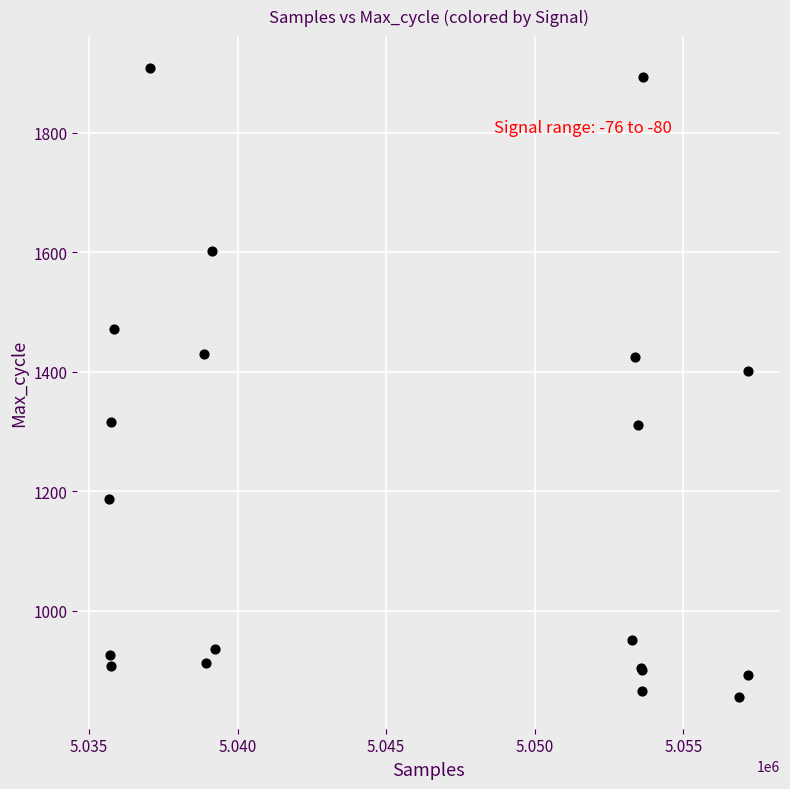

What Y value in the scatter plot is closest to 1382?

1401